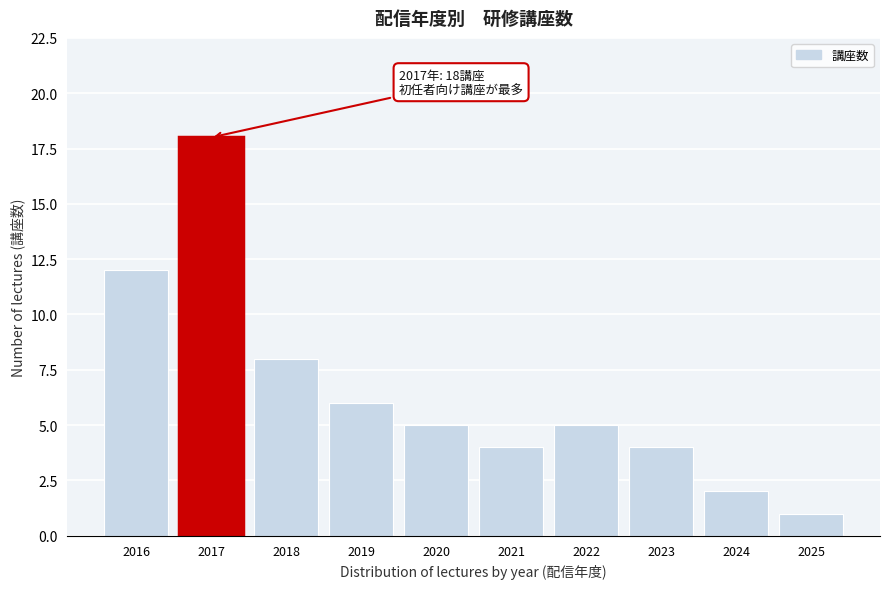

Reading left to right, list all the values displayed in this chart.

2016=12	2017=18	2018=8	2019=6	2020=5	2021=4	2022=5	2023=4	2024=2	2025=1